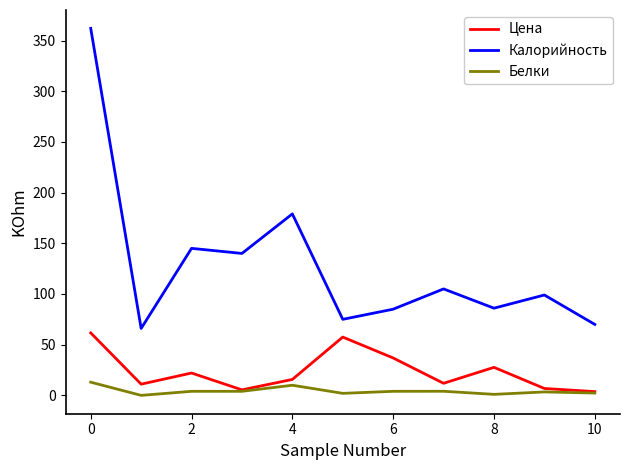

True or false: Белки and Калорийность cross at least once.

False